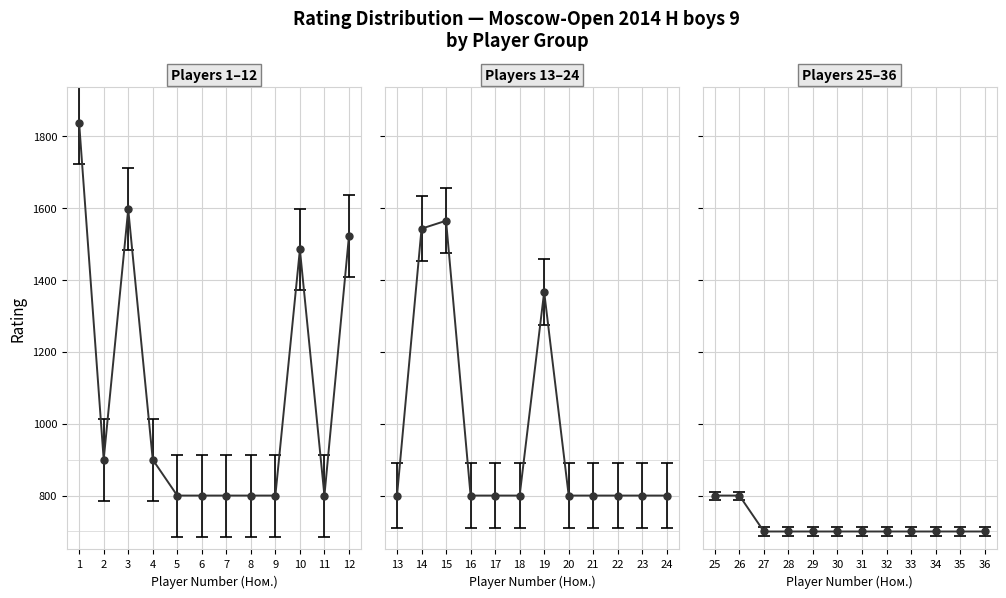

What is the sum of the values at 13 and 29?

1500